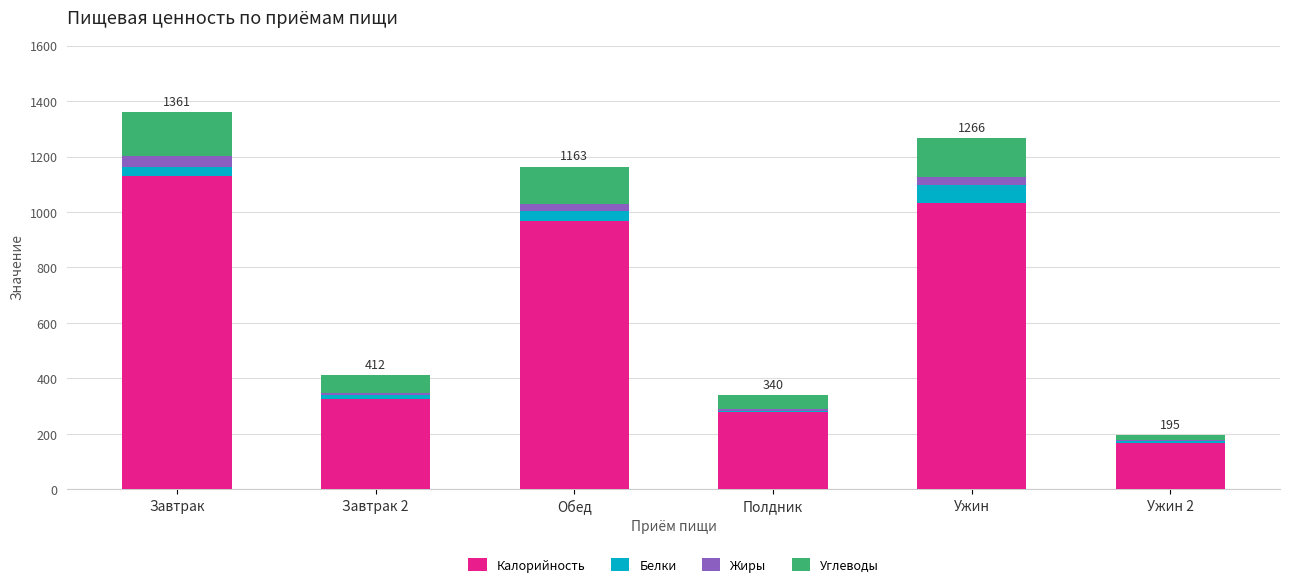

Reading right to left, transcribe the values for Калорийность.

Ужин 2=167	Ужин=1032	Полдник=278	Обед=967	Завтрак 2=326	Завтрак=1130